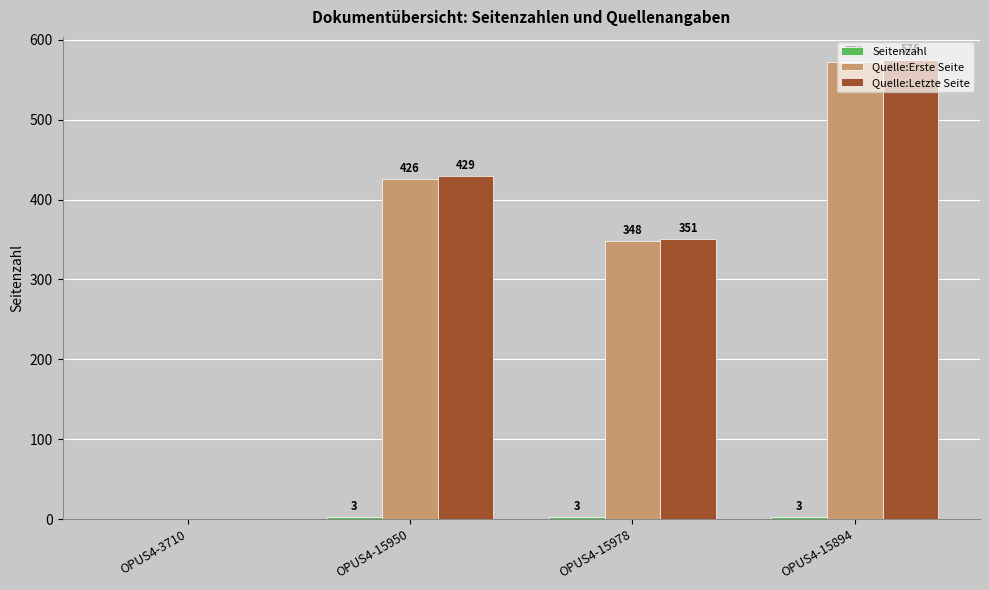

At which label is Quelle:Erste Seite closest to 286?

OPUS4-15978